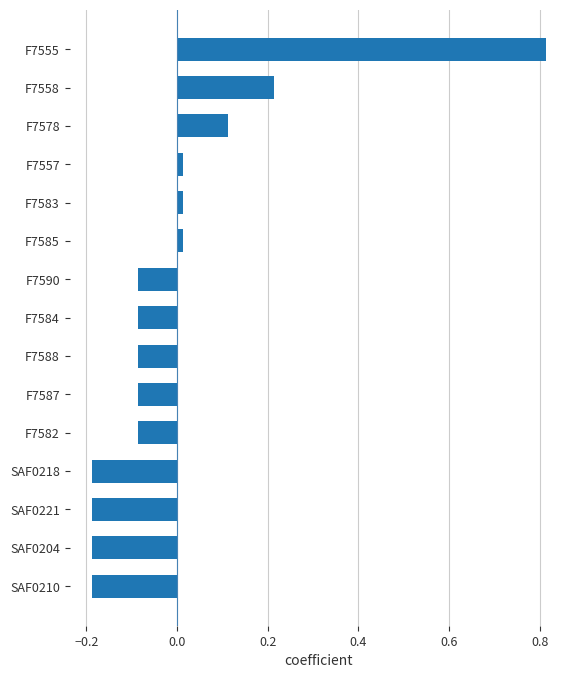

How many values are below 0?

9